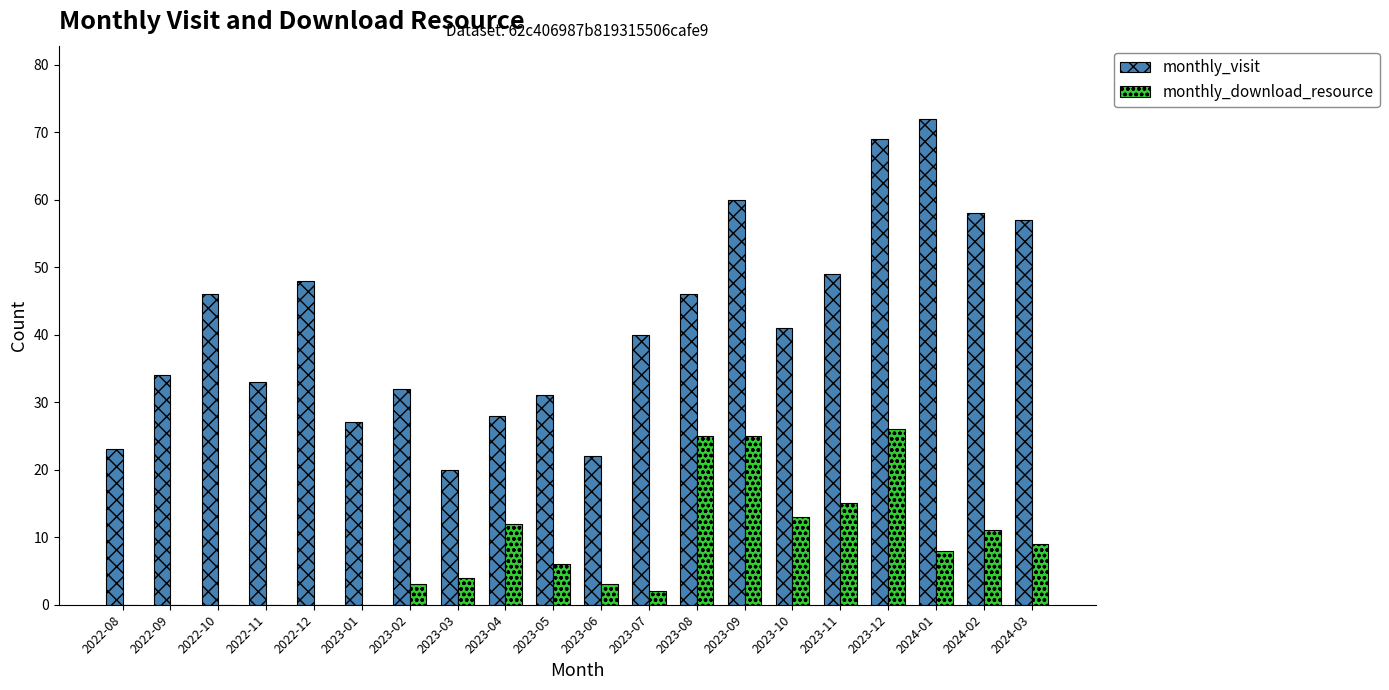

Reading left to right, list all the values displayed in this chart.

monthly_visit: 23	34	46	33	48	27	32	20	28	31	22	40	46	60	41	49	69	72	58	57
monthly_download_resource: 0	0	0	0	0	0	3	4	12	6	3	2	25	25	13	15	26	8	11	9